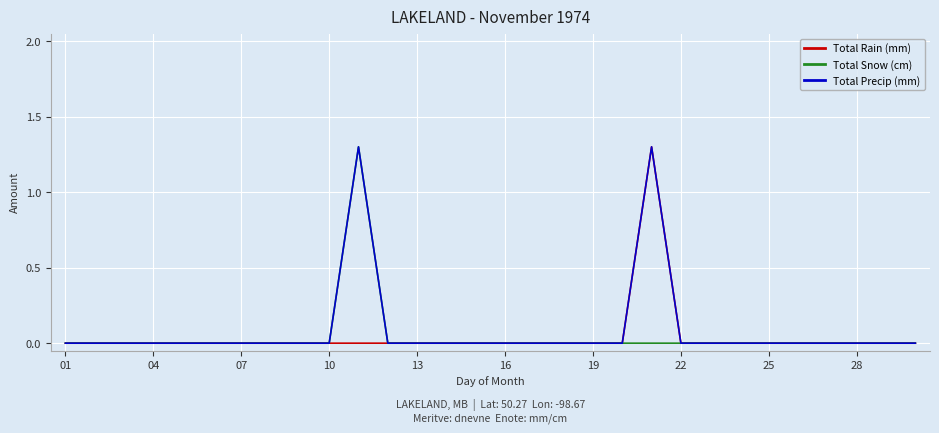

What is the maximum value for Total Precip (mm)?

1.3